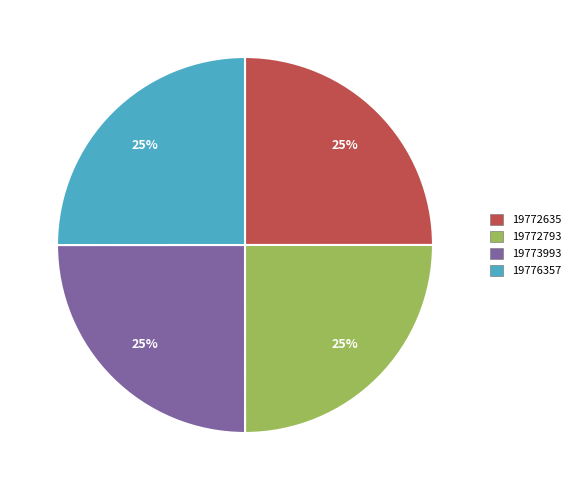

Does 19772793 represent more than half of the total?

No